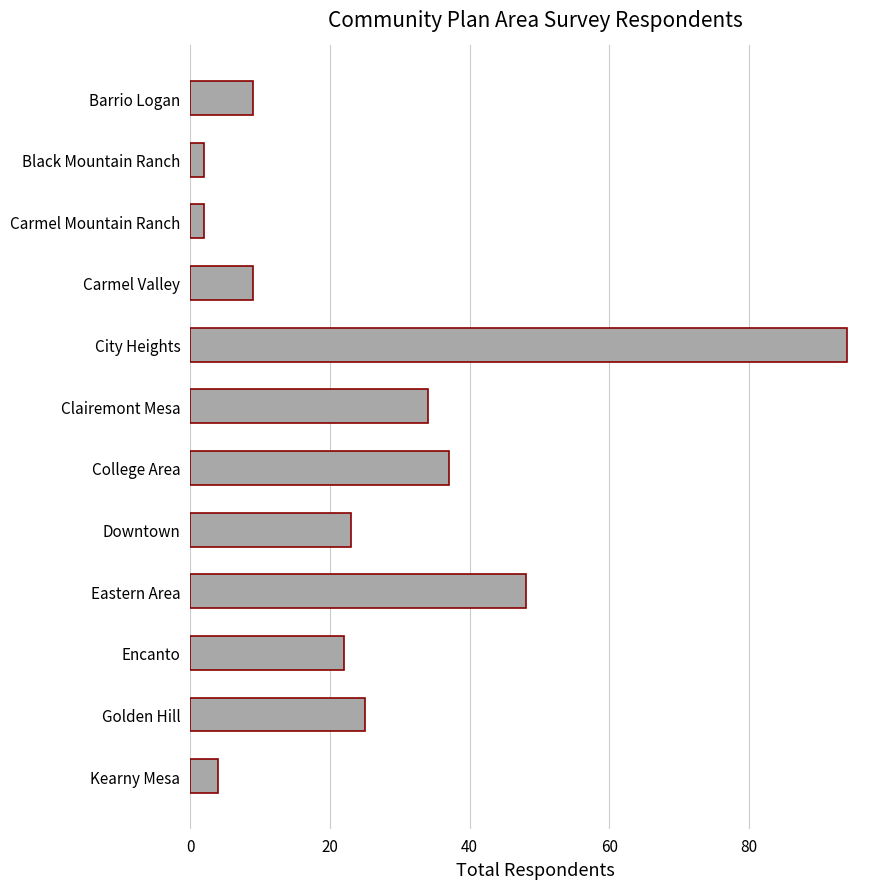

What is the label of the 1st bar from the bottom?

Kearny Mesa